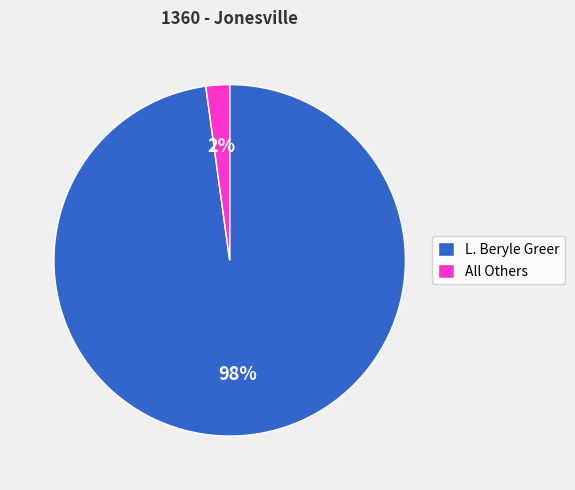

True or false: L. Beryle Greer accounts for 98% of the total.

True